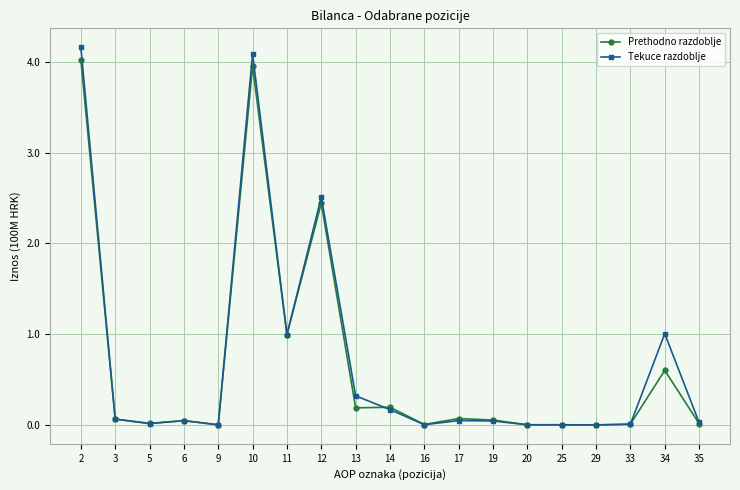

The value of Prethodno razdoblje at 34 is 0.6. True or false?

True